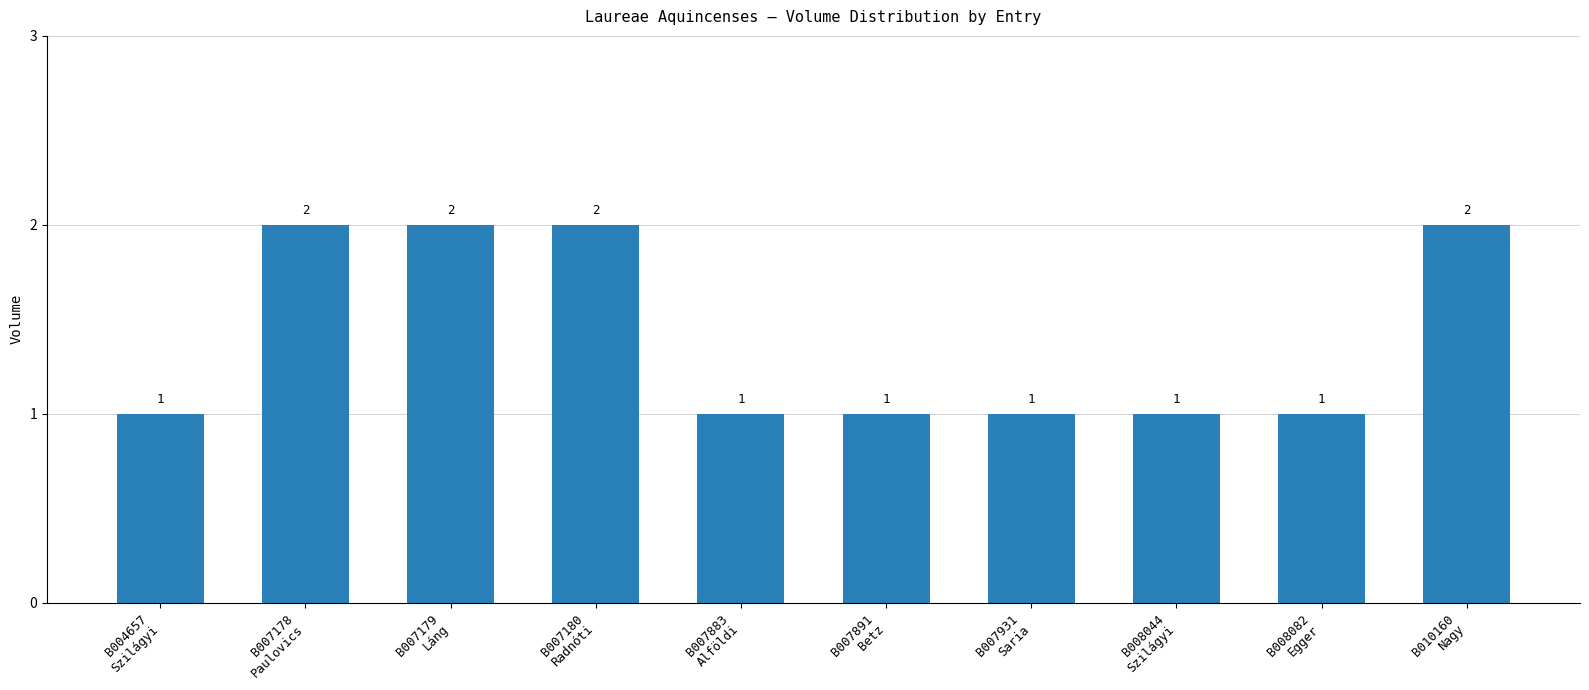

Reading left to right, transcribe all the data shown in this chart.

B004657
Szilágyi=1	B007178
Paulovics=2	B007179
Láng=2	B007180
Radnóti=2	B007883
Alföldi=1	B007891
Betz=1	B007931
Saria=1	B008044
Szilágyi=1	B008082
Egger=1	B010160
Nagy=2